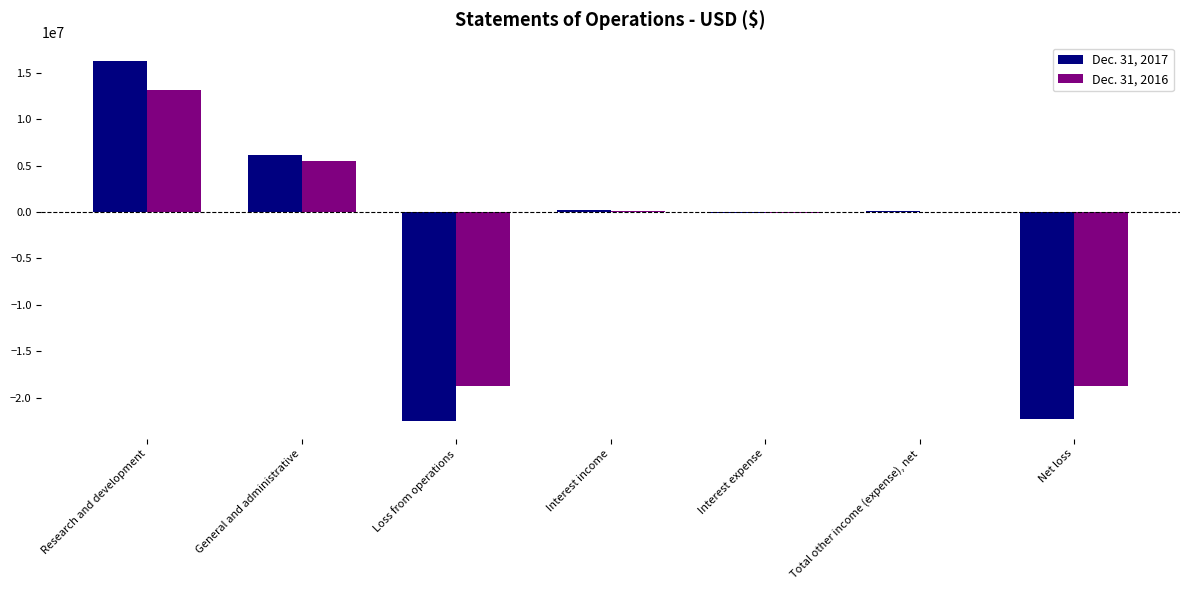

Which label corresponds to the largest value in the chart?

Research and development